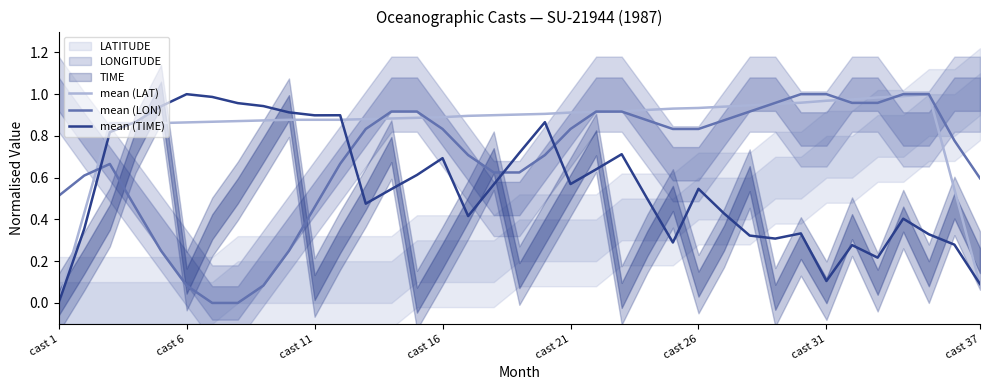

Which label corresponds to the smallest value in the chart?

cast 1